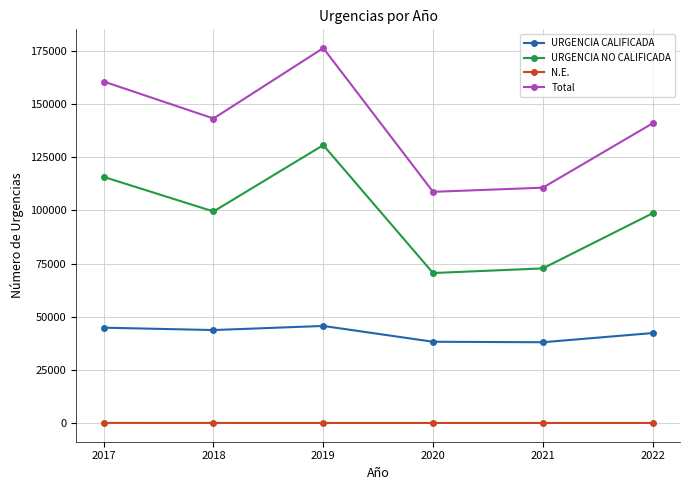

True or false: URGENCIA NO CALIFICADA and Total intersect in this chart.

False